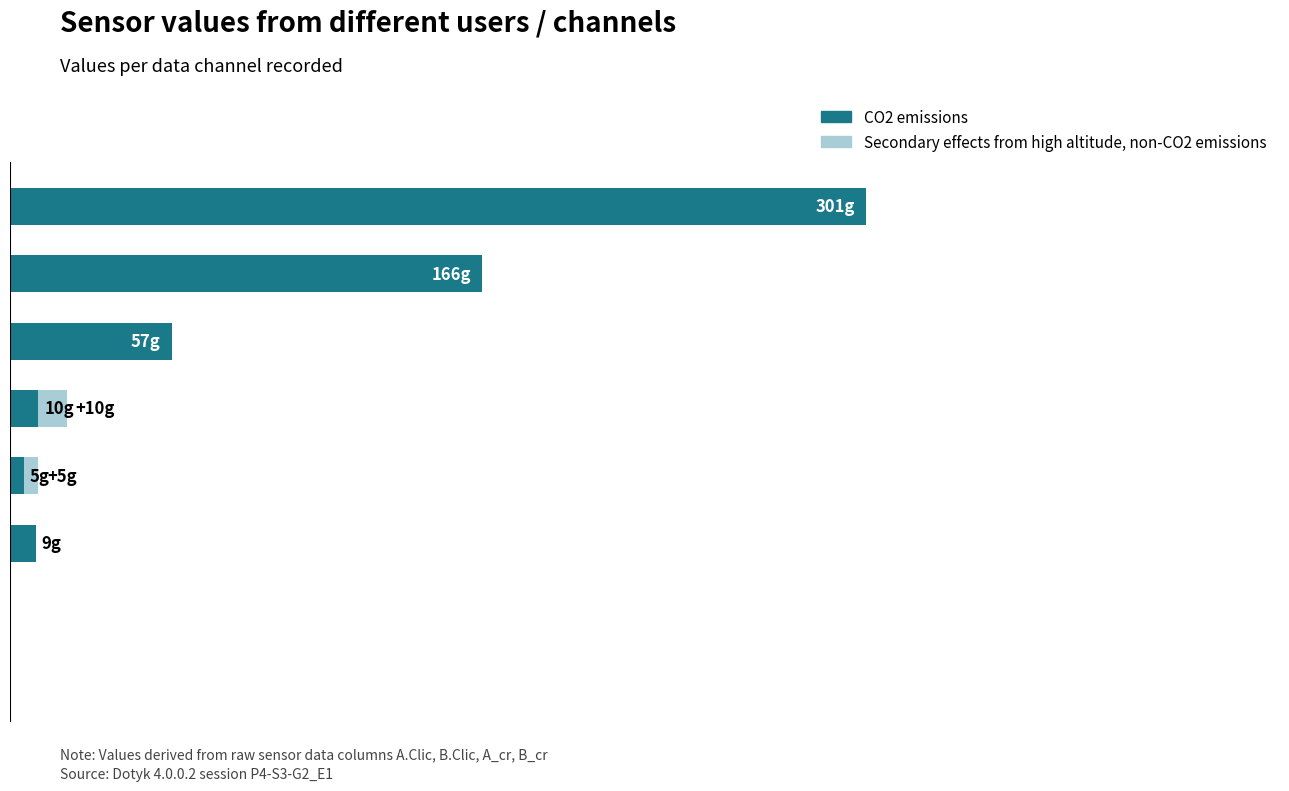

Which series has the widest spread of values?

CO2 emissions